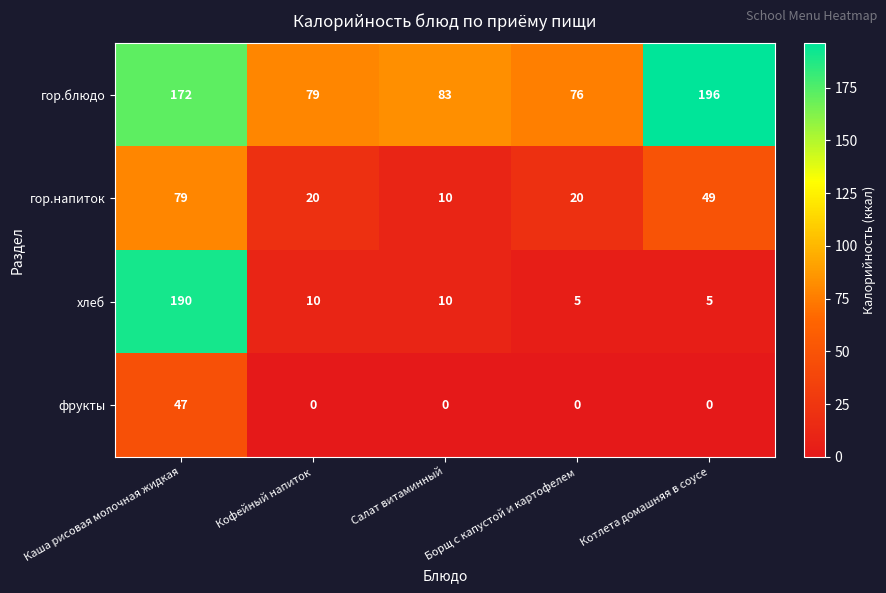

Is it true that гор.блюдо equals 79 at Кофейный напиток?

True